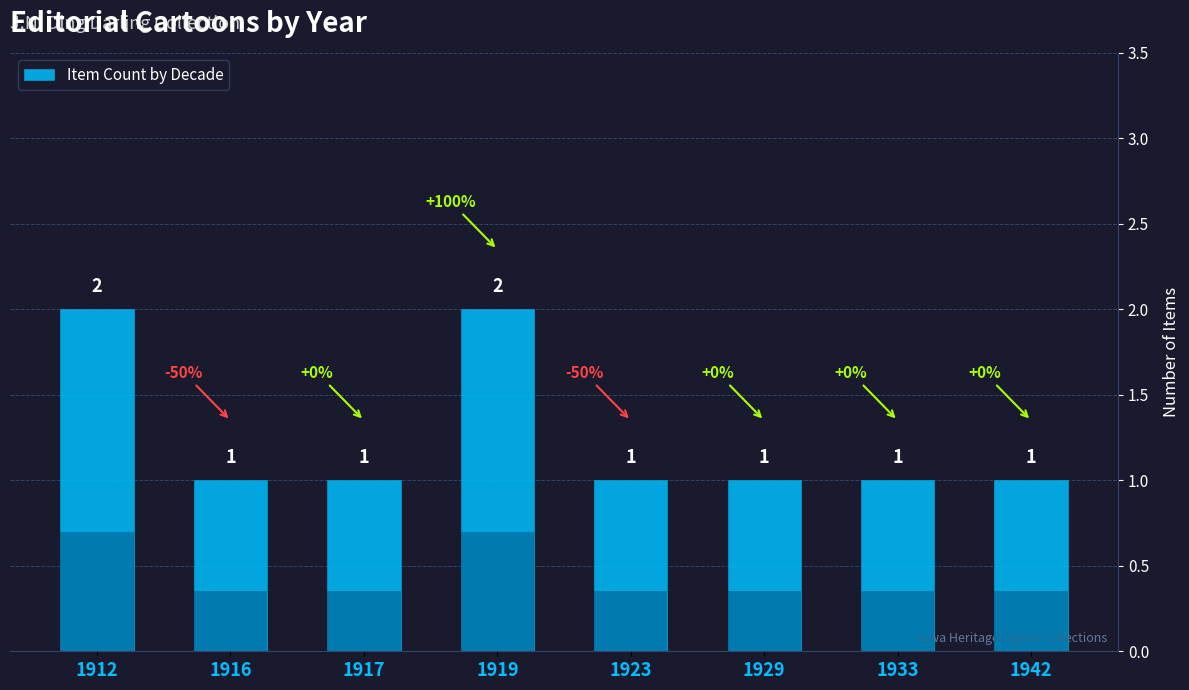

List the labels in order of value, smallest first.

1916, 1917, 1923, 1929, 1933, 1942, 1912, 1919